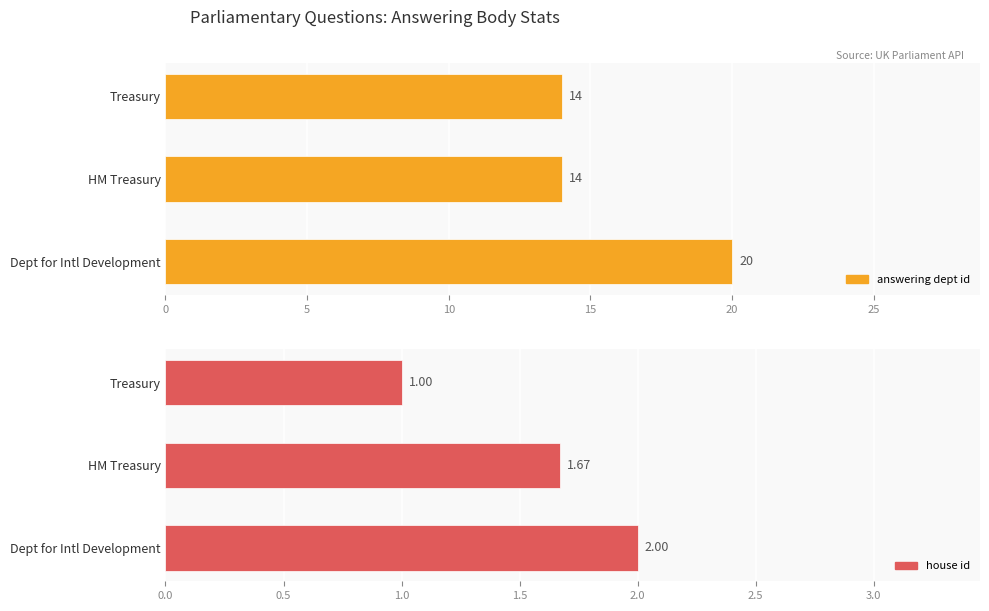

True or false: answering dept id has a value of 4.6 at Treasury.

False